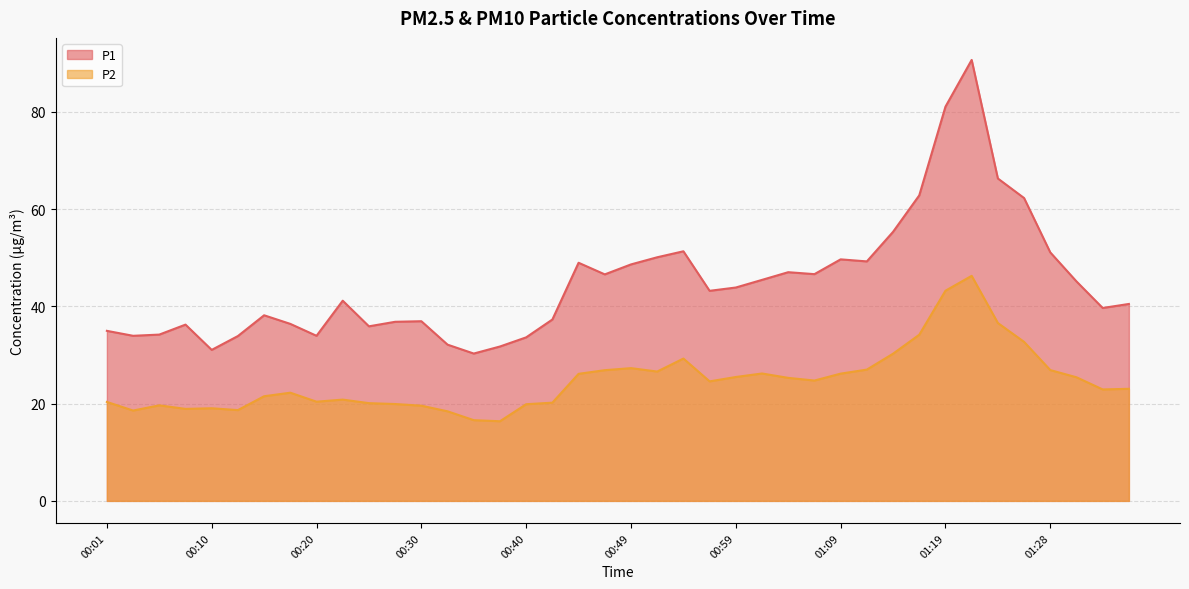

True or false: P2 has more than 2 interior local peaks.

True